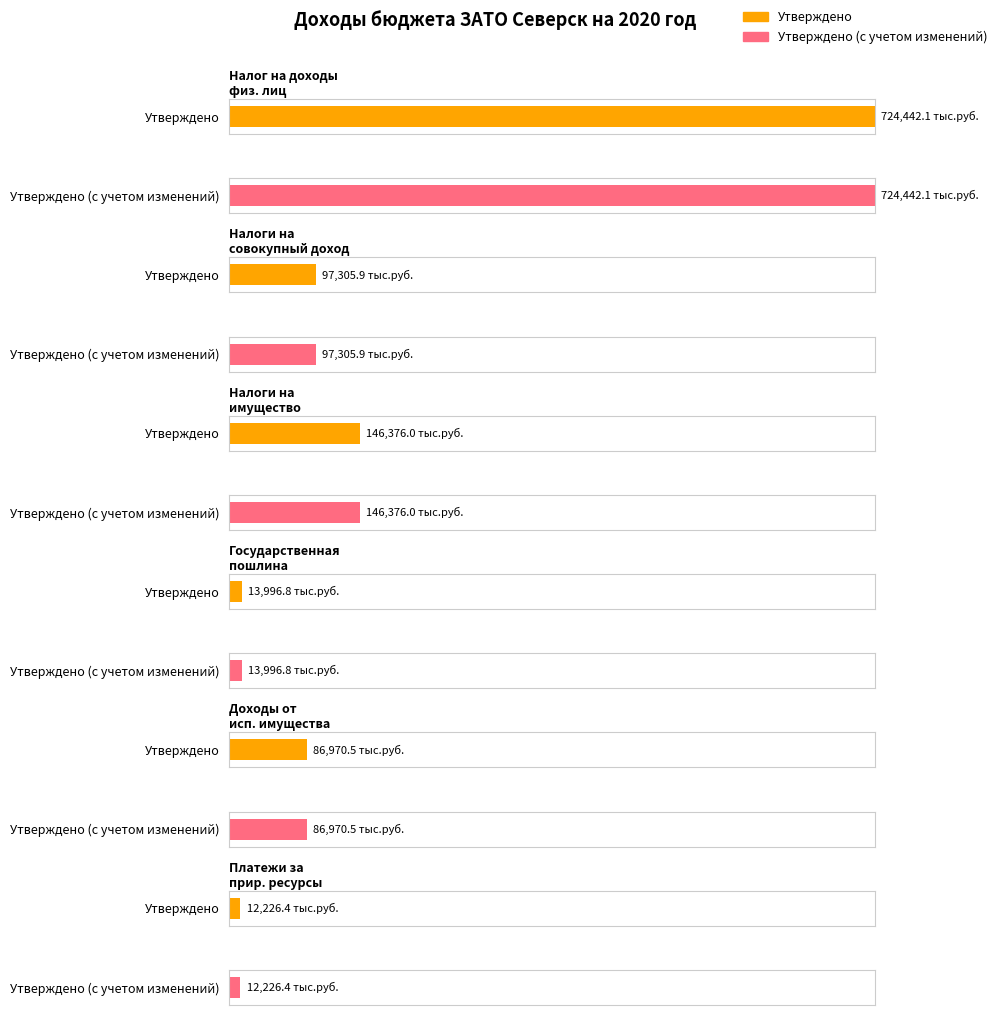

Which has a higher value, Налоги на имущество or Государственная пошлина?

Налоги на имущество